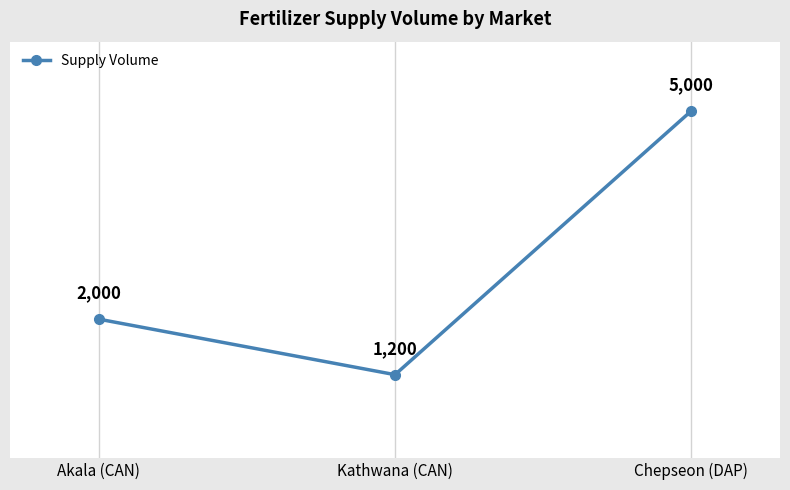

What is the ratio of the value at Kathwana (CAN) to the value at Akala (CAN)?

0.6